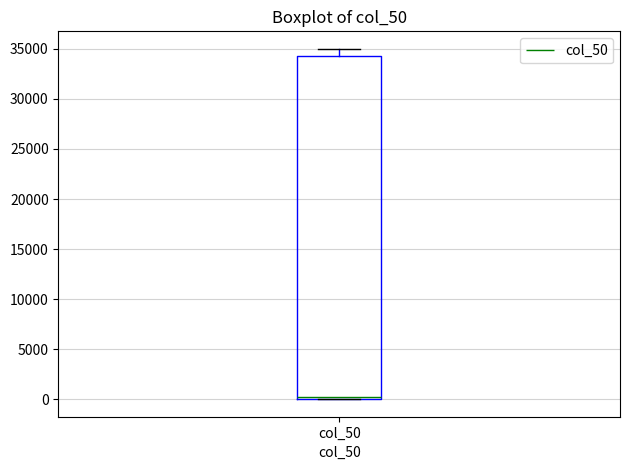

Read this box plot against the y-axis: the position of the median line, the range covered by the box, and the ends of both whiskers. The values are not printed on the chart, so give them approximately, as read against the axis.

median 500, box 0 to 34500, whiskers 0 to 35000